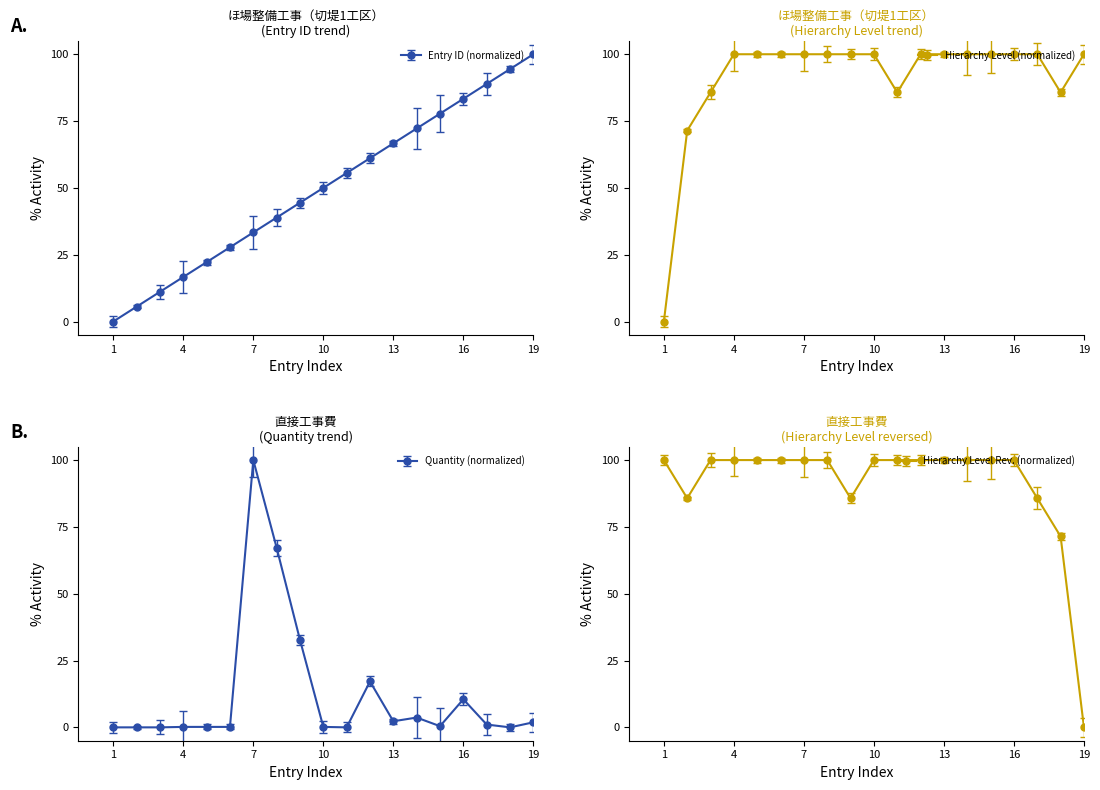

How many intersections are there between Direct Construction Cost and Hierarchy Level?

1